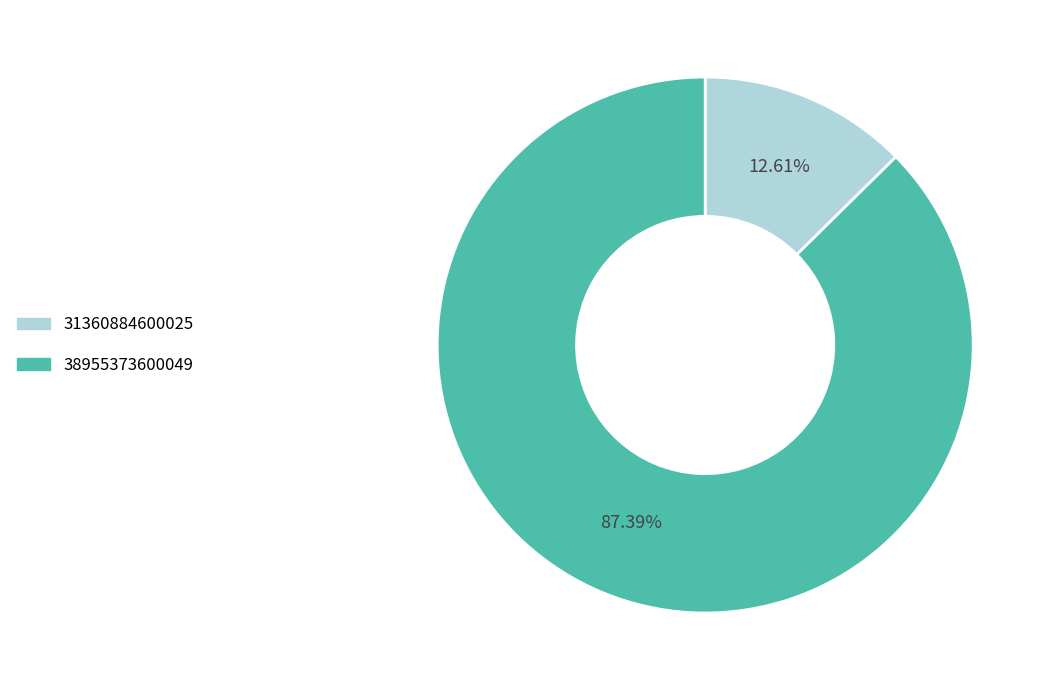

Which has a higher value, 38955373600049 or 31360884600025?

38955373600049